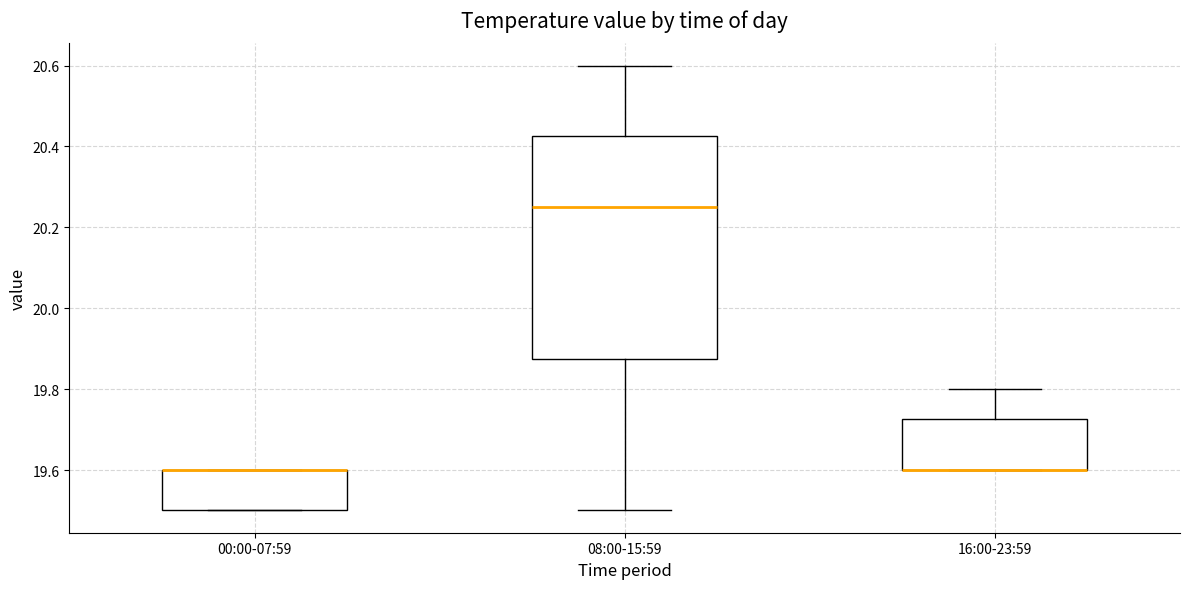

Reading left to right, read every box against the y-axis: the position of its median line, the range the box covers, and the ends of its whiskers. The values are not printed on the chart, so give them approximately, as read against the axis.

00:00-07:59: median 19.60 (drawn on the box's upper edge), box 19.50 to 19.60, whiskers 19.50 to 19.60
08:00-15:59: median 20.26, box 19.88 to 20.42, whiskers 19.50 to 20.60
16:00-23:59: median 19.60 (drawn on the box's lower edge), box 19.60 to 19.72, whiskers 19.60 to 19.80